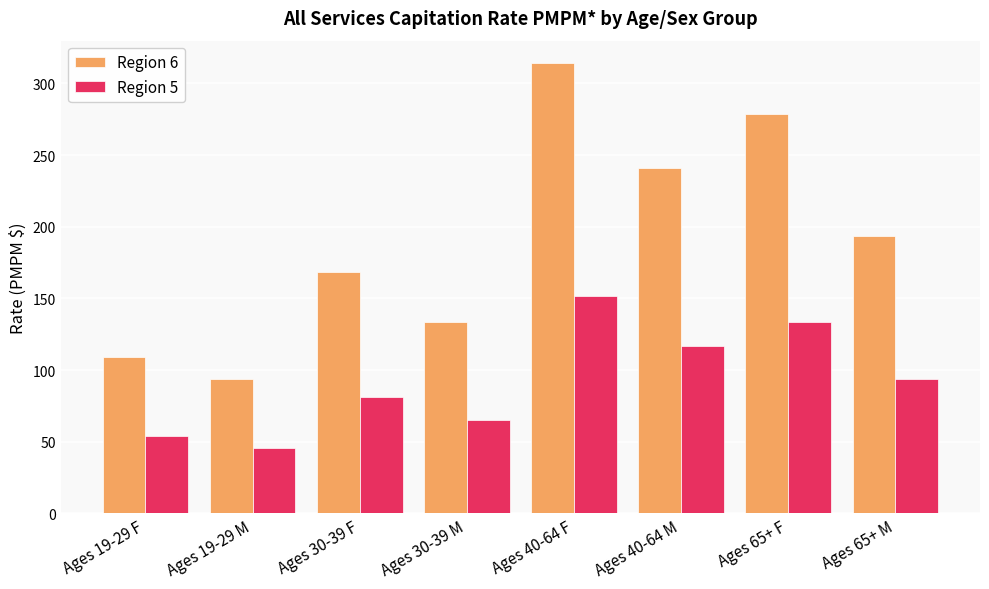

How many series are shown in this chart?

2